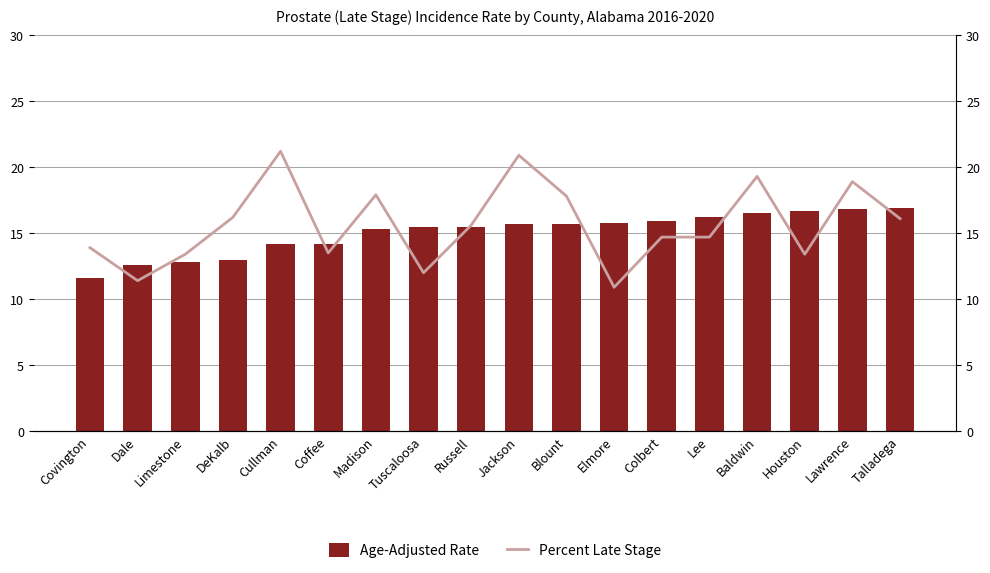

What is the label of the 12th bar from the left?

Elmore